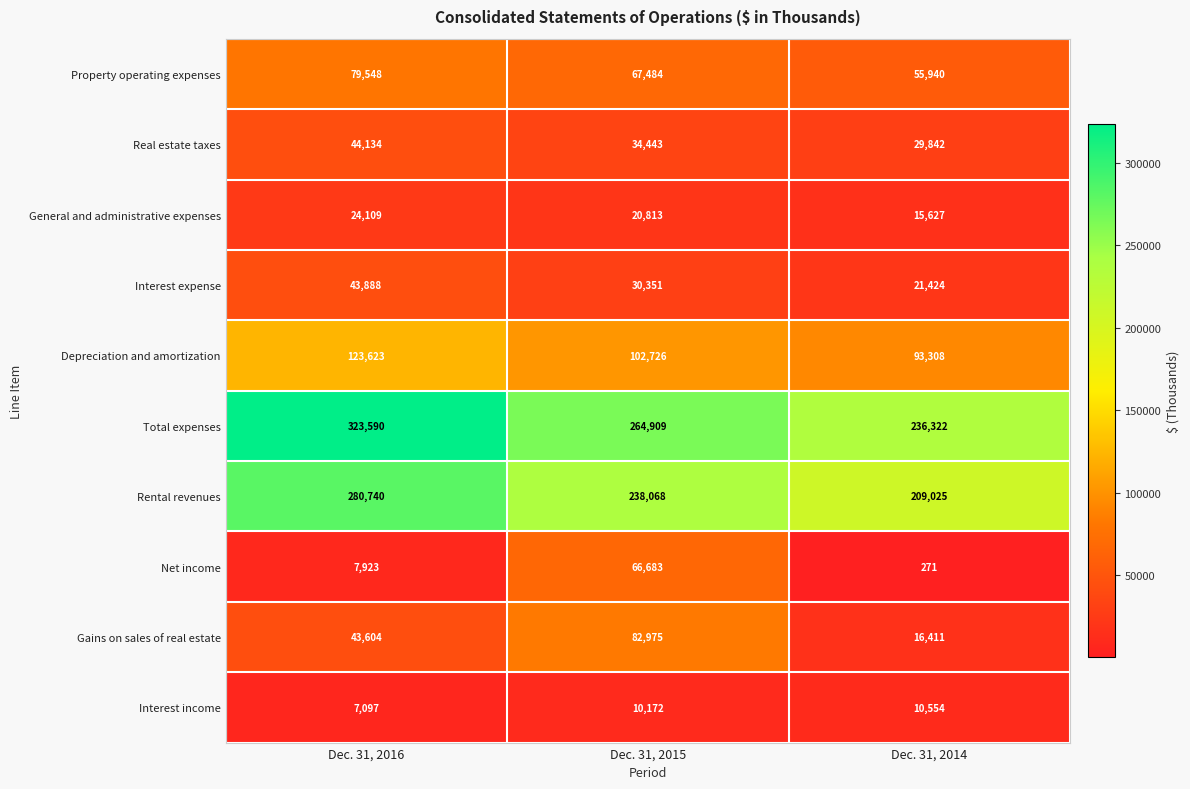

What is the difference between the Total expenses values at Dec. 31, 2016 and Dec. 31, 2015?

58681